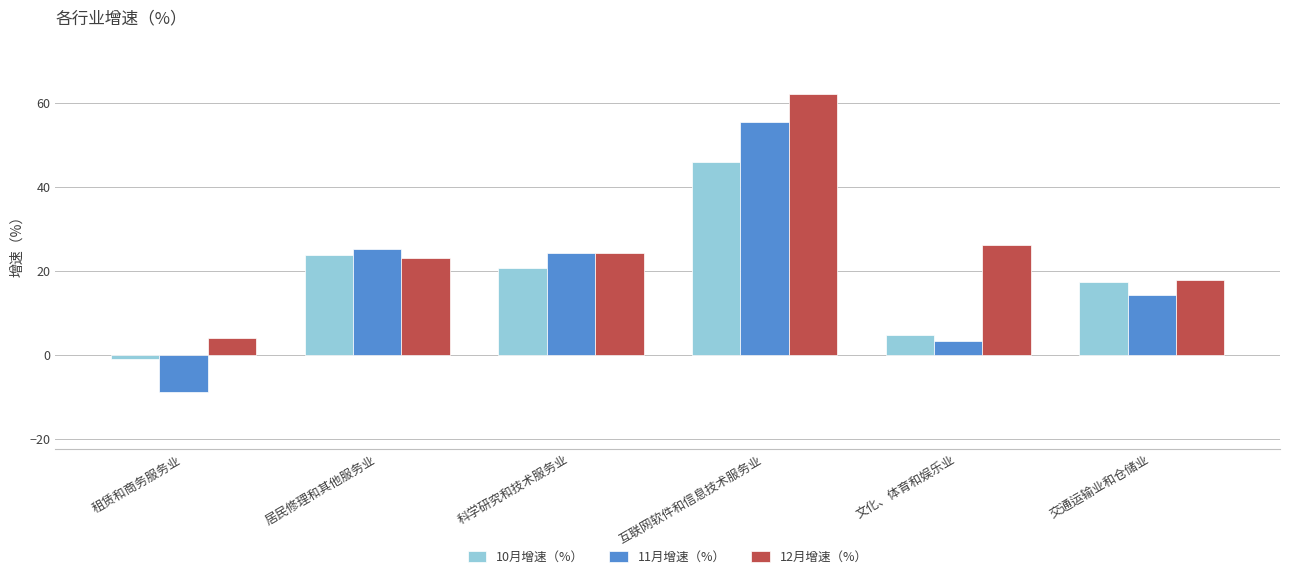

Rank the categories by 12月增速（%） value from highest to lowest.

互联网软件和信息技术服务业, 文化、体育和娱乐业, 科学研究和技术服务业, 居民修理和其他服务业, 交通运输业和仓储业, 租赁和商务服务业